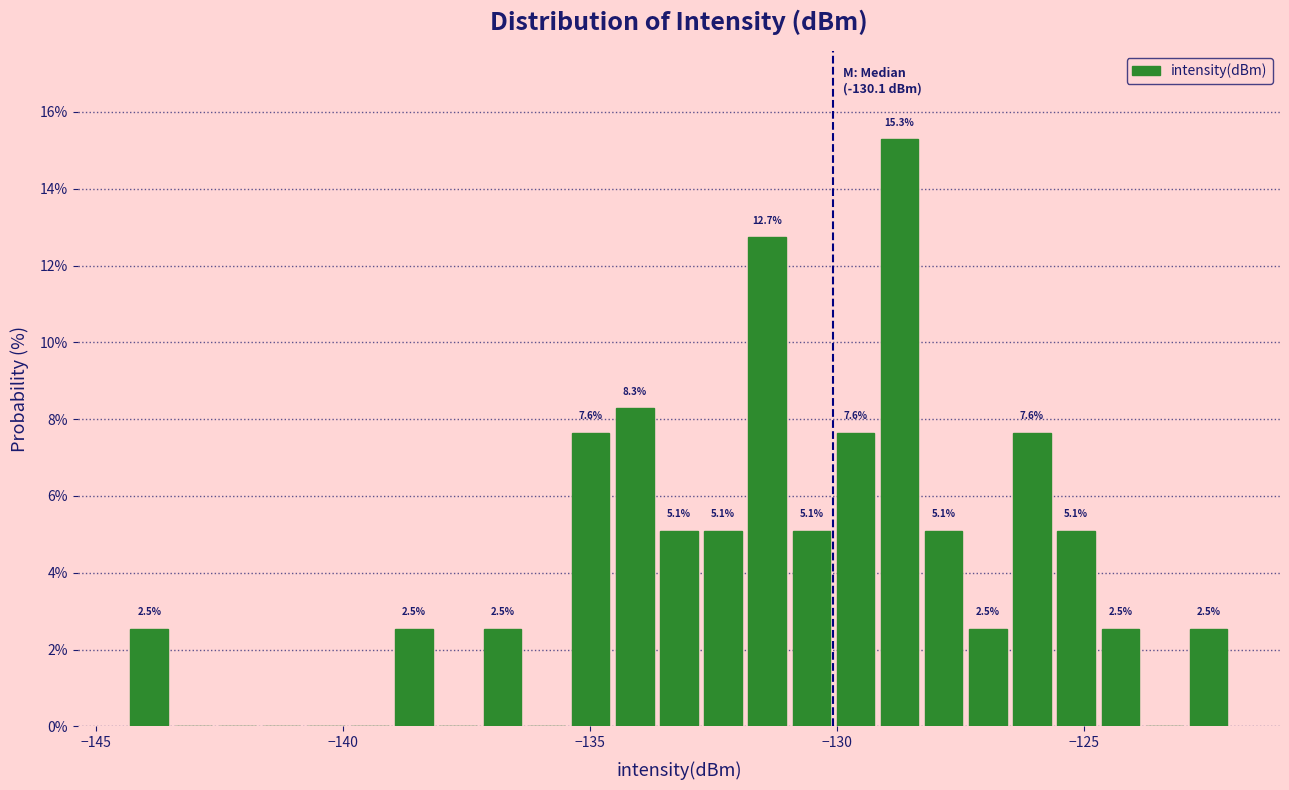

Read against the x-axis, roughly where is the centre of the tallest bar?

-128.5